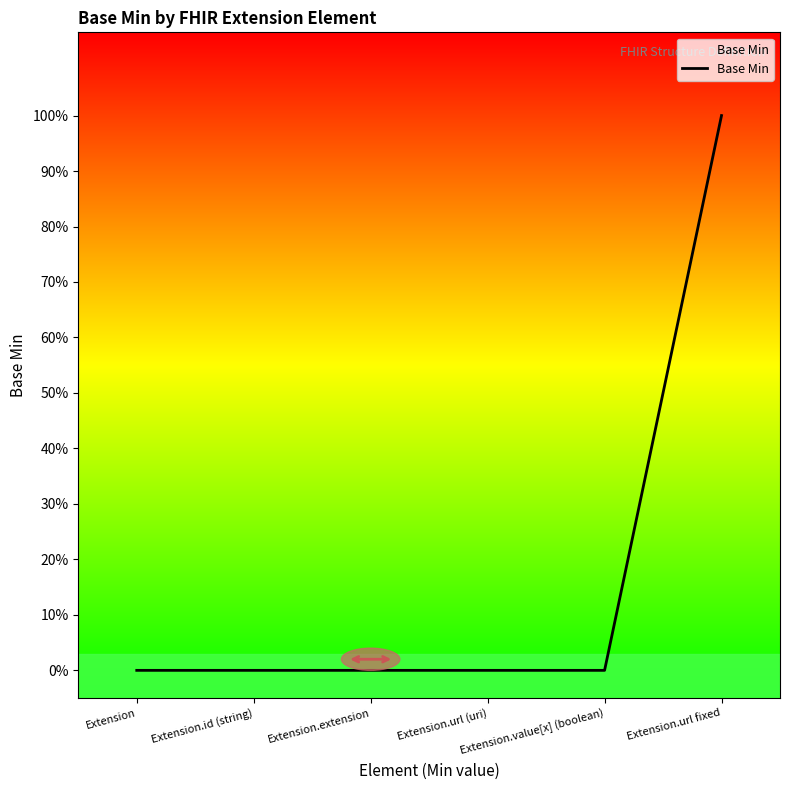

What is the difference between the values at Extension.url fixed and Extension.extension?

1